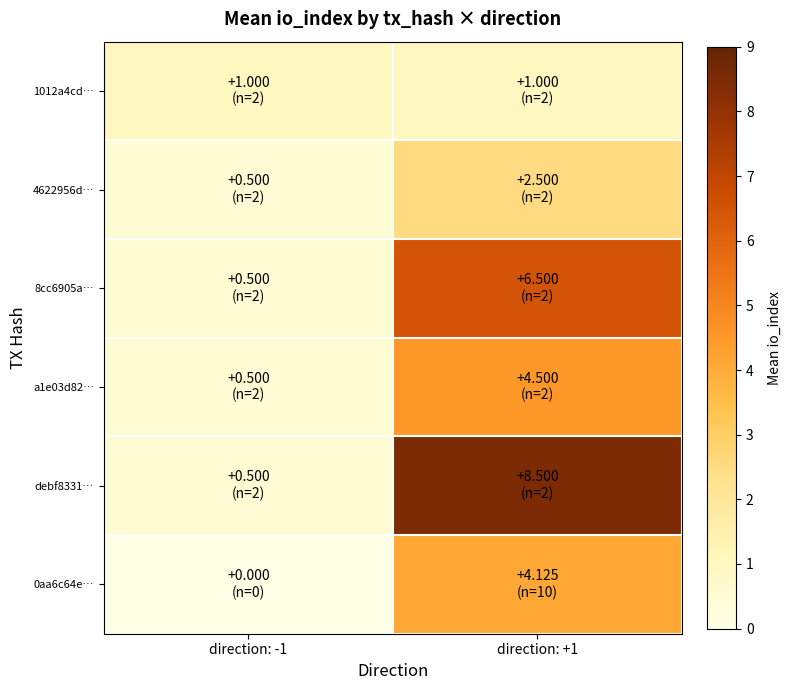

Which has a higher value, direction: -1 or direction: +1?

direction: -1